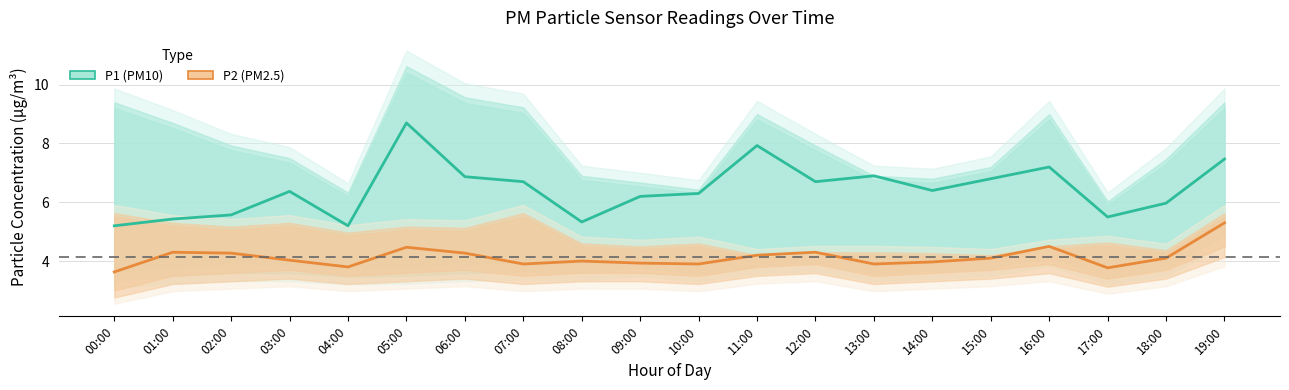

What is the value of the P1 (PM10) point at the 5th from the left?

5.2